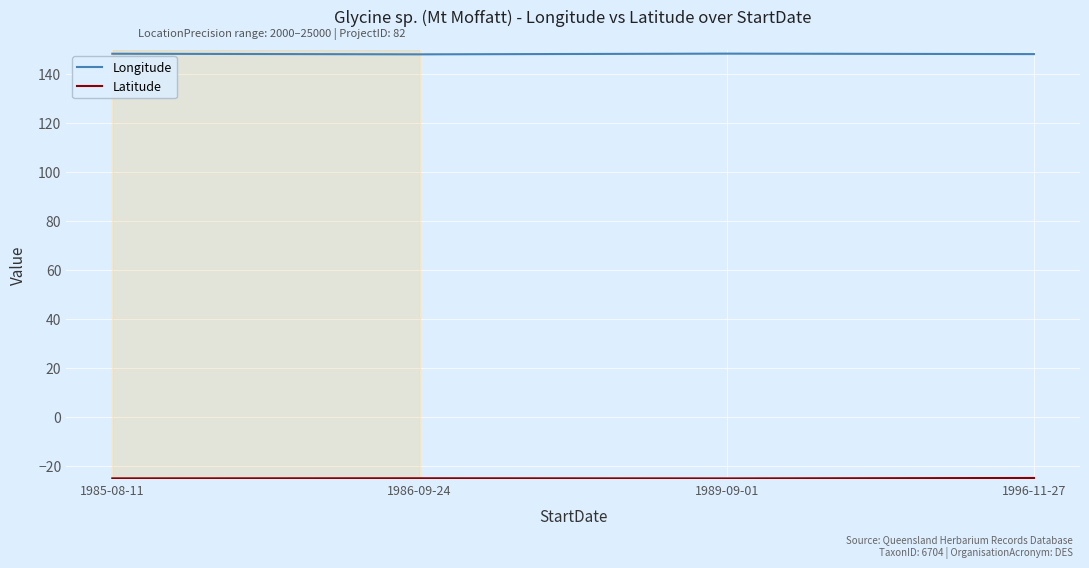

True or false: Longitude has more than 2 interior local peaks.

False